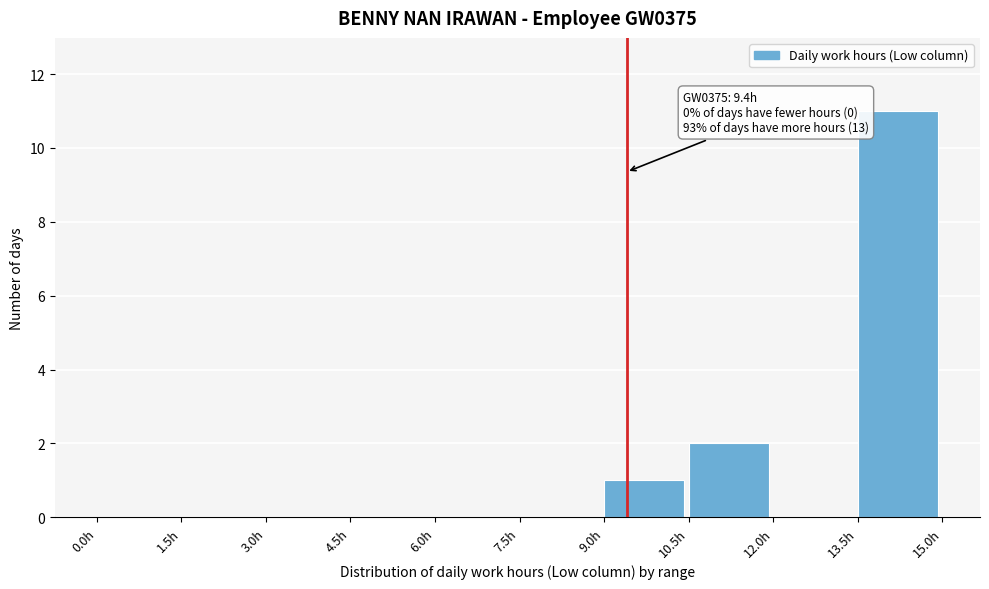

Which range on the x-axis has the tallest bar?

13.5 to 15.0